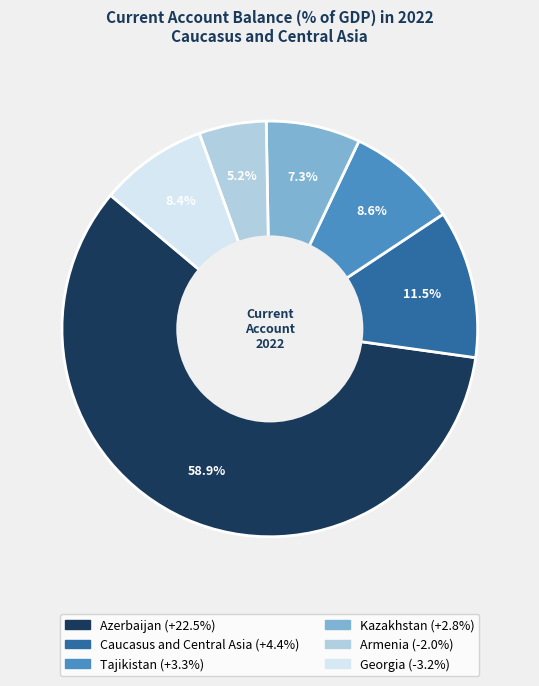

How many slices are in this pie chart?

6